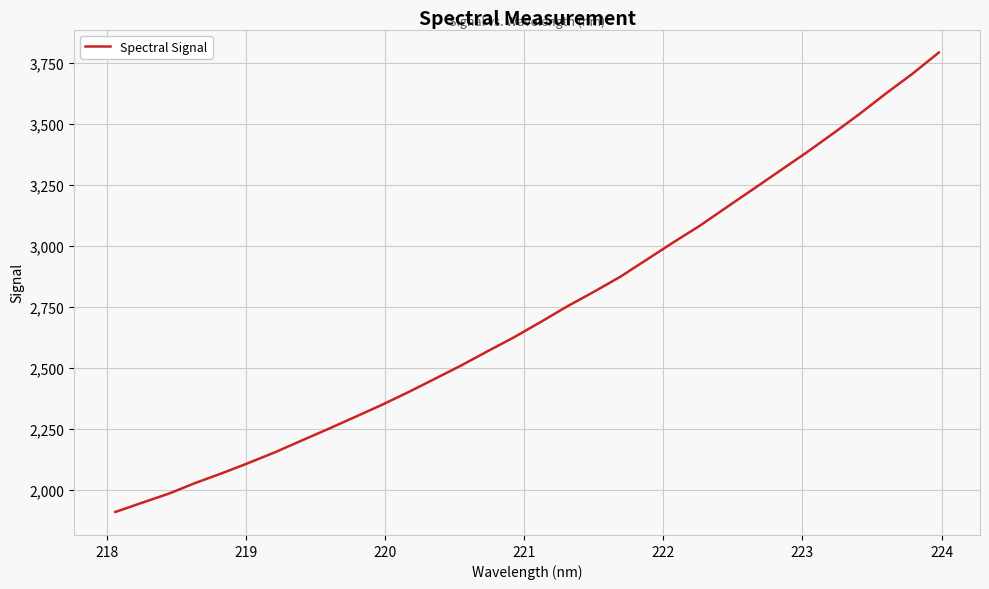

What is the difference between the maximum and minimum values?

1881.6